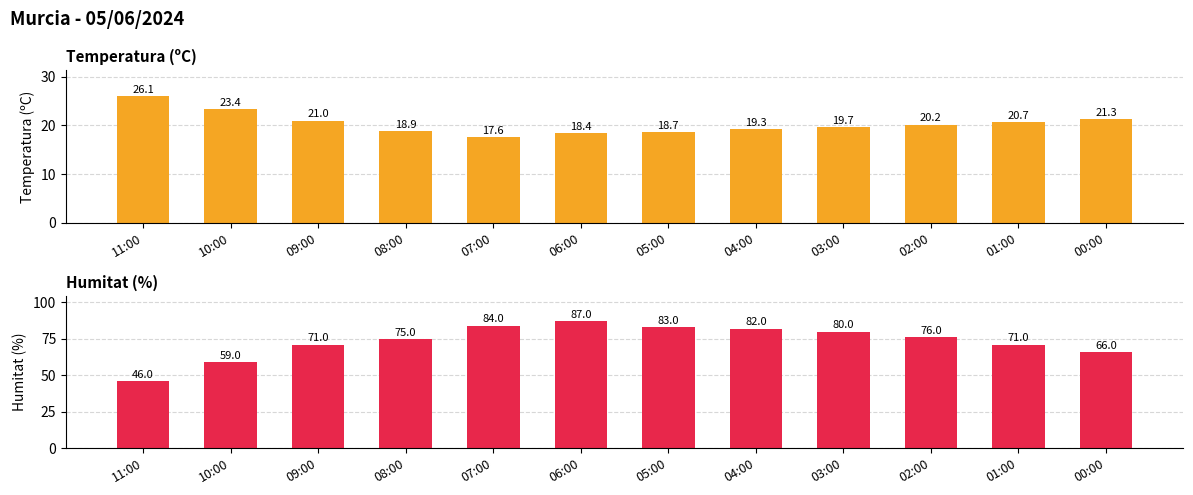

Which category has the lowest value across all series?

07:00